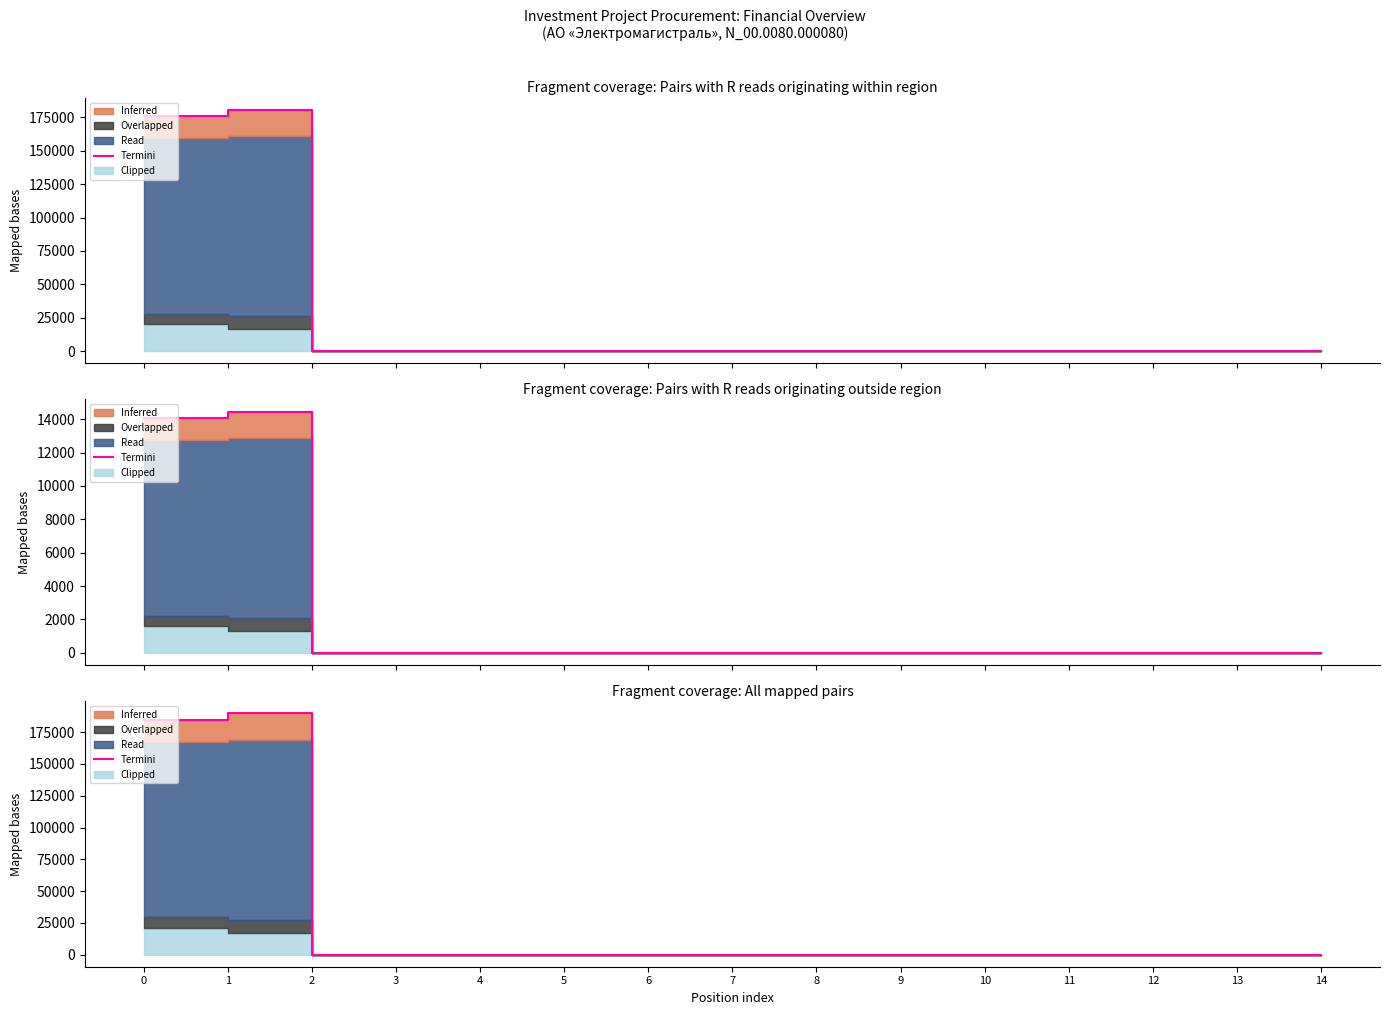

How many data points are above 0?

2